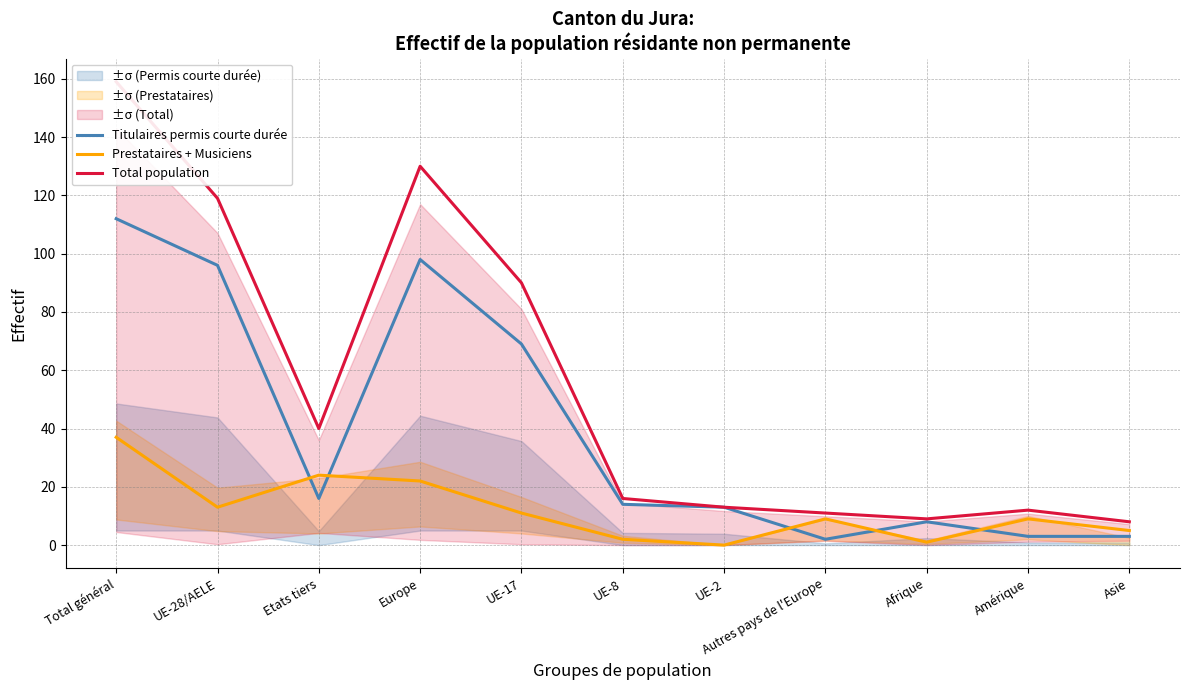

What position from the right is UE-17?

7